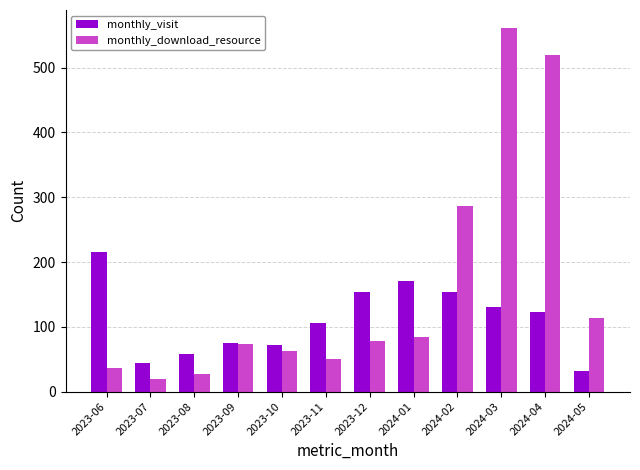

Which category has the lowest value across all series?

2023-07